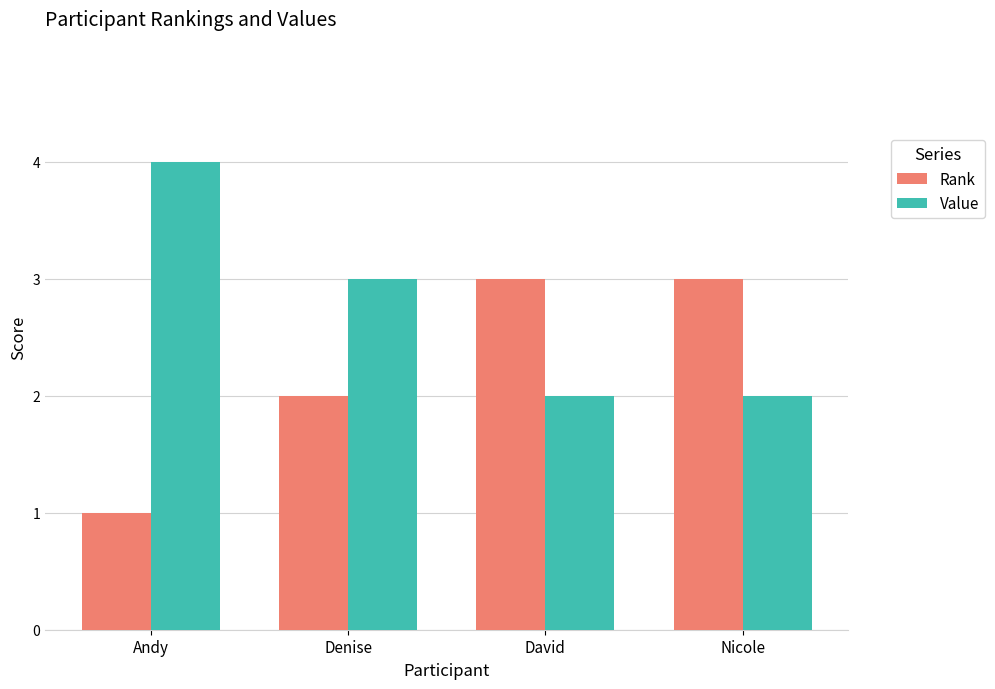

Where is Rank nearest to the value 2?

Denise